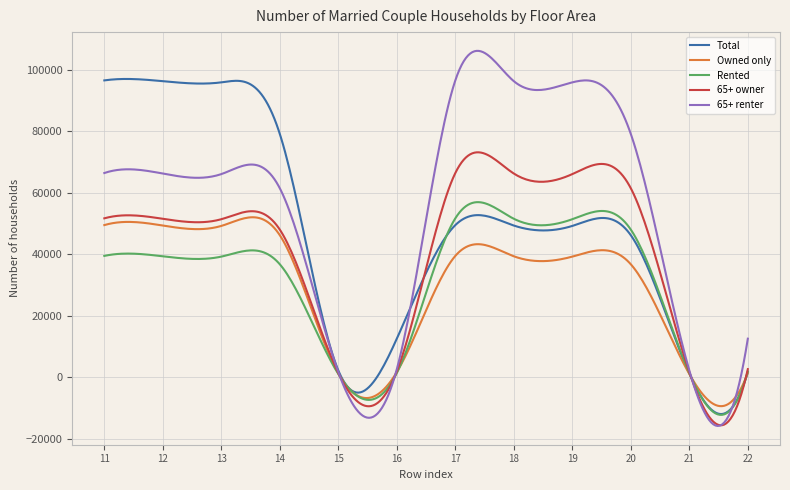

What is the minimum value for Owned only?

-9406.2